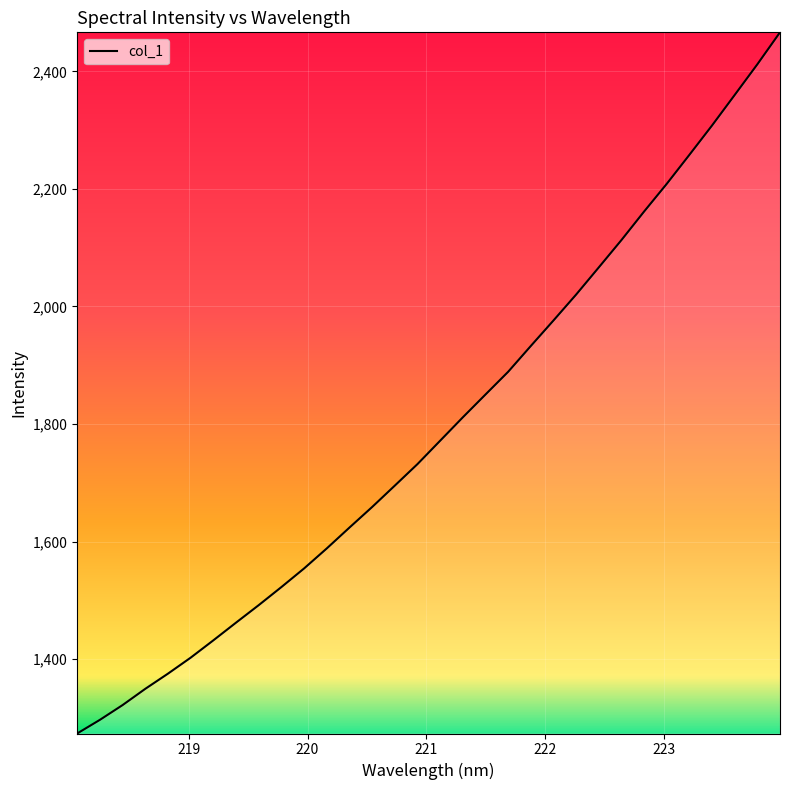

What is the smallest value displayed?

1273.4